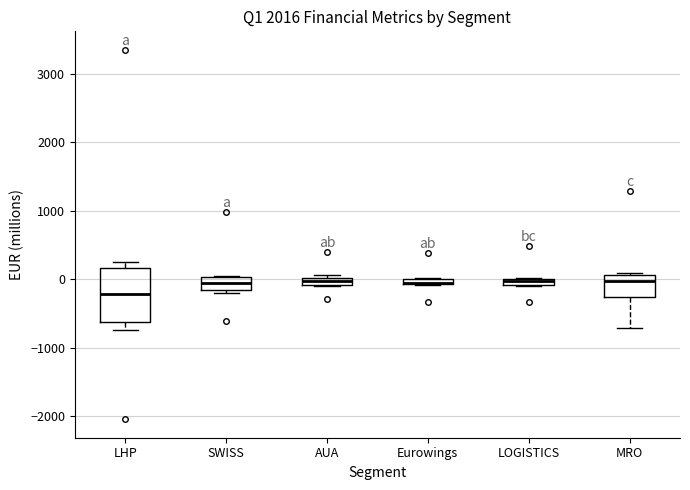

Comparing the boxes themselves (not the whiskers), which one is the tallest?

LHP